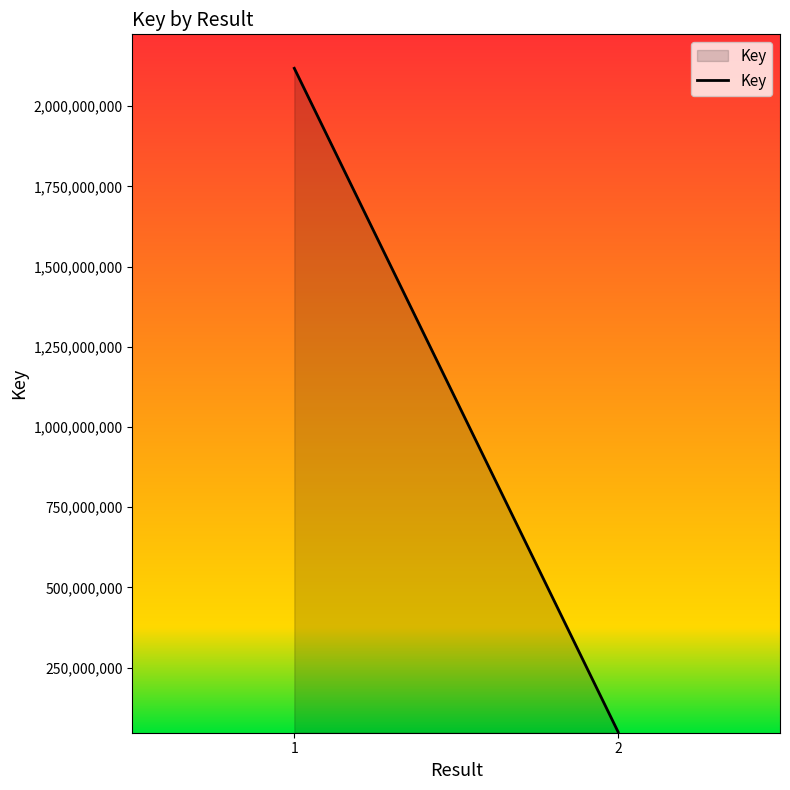

Is it true that the value at 2 is 76073393?

False